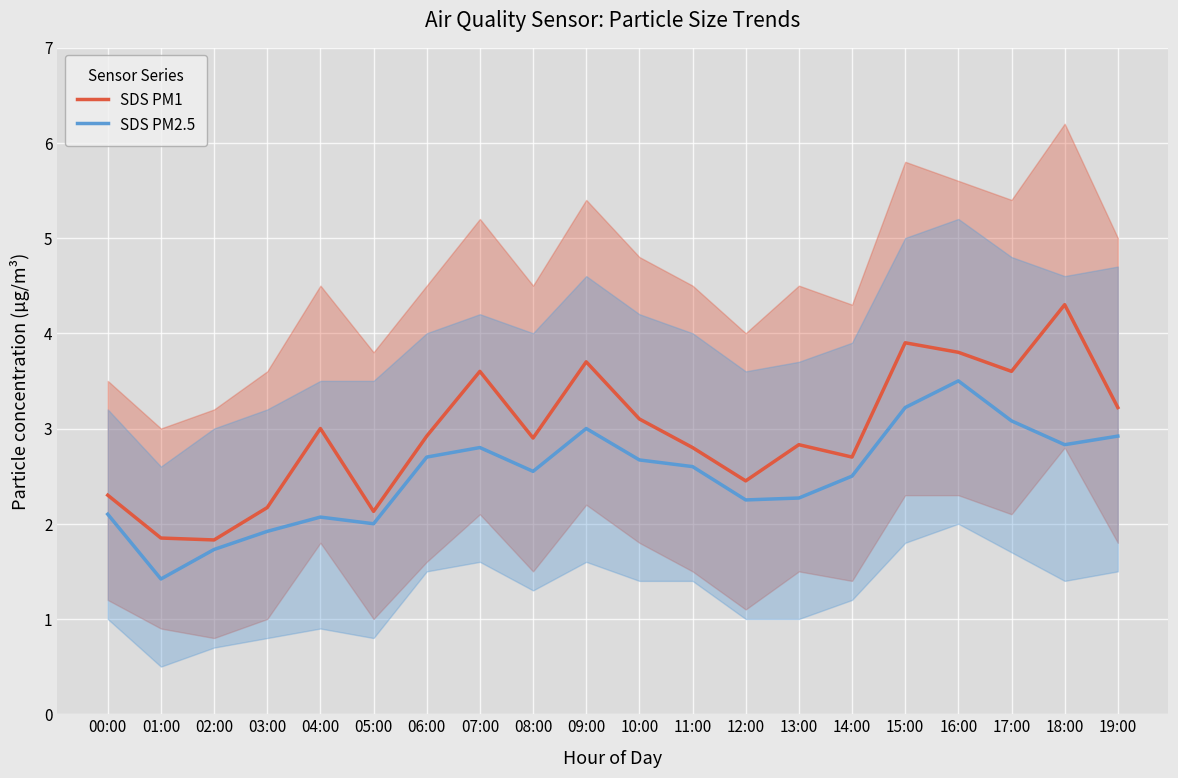

Reading right to left, extract all data points from this chart.

SDS PM1: 3.2	4.3	3.6	3.8	3.9	2.7	2.8	2.5	2.8	3.1	3.7	2.9	3.6	2.9	2.1	3.0	2.2	1.8	1.9	2.3
SDS PM2.5: 2.9	2.8	3.1	3.5	3.2	2.5	2.3	2.2	2.6	2.7	3.0	2.5	2.8	2.7	2.0	2.1	1.9	1.7	1.4	2.1